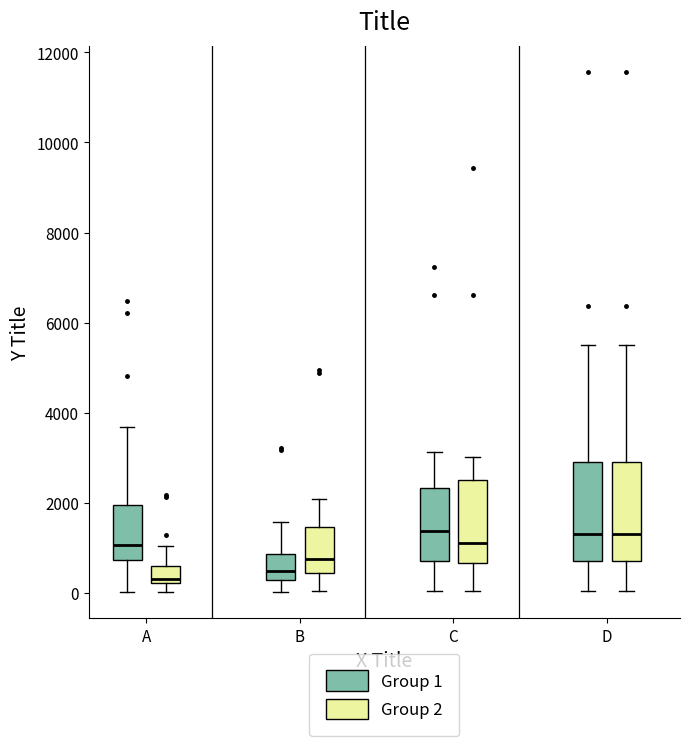

Where does the upper whisker of the box for C (Group 2) end on the y-axis? The values are not printed on the chart, so give them approximately, as read against the axis.

3000